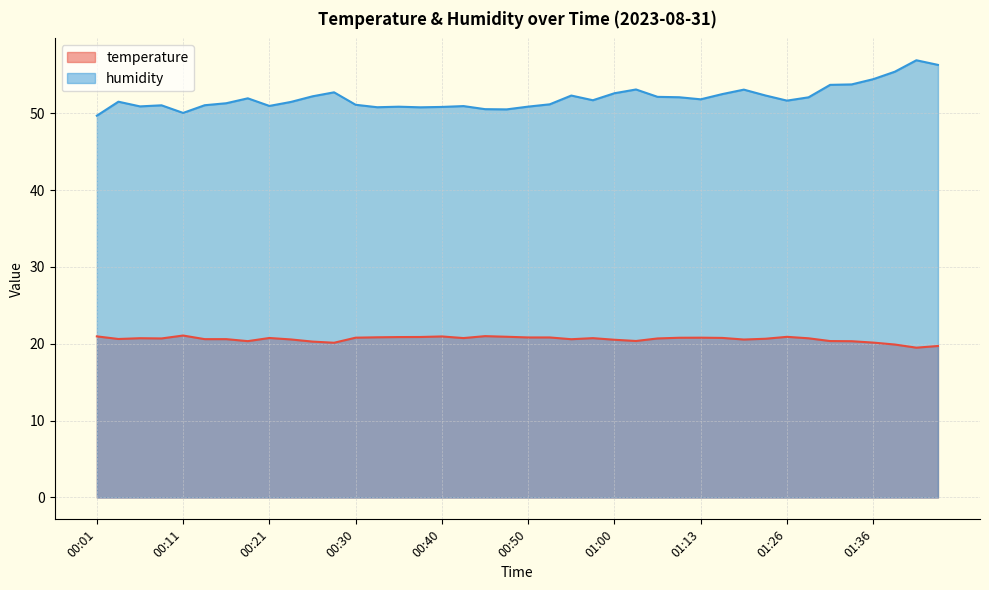

How many interior local peaks does the humidity series have?

10